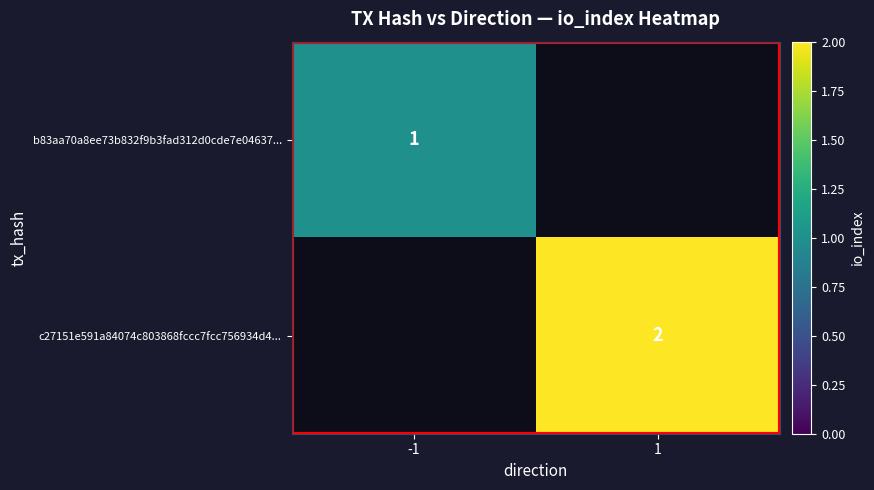

What is the smallest value displayed?

1.0